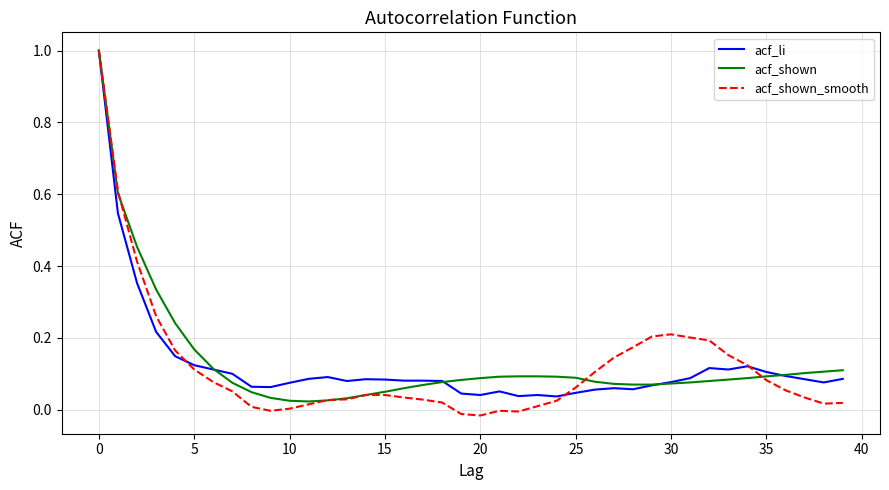

What is the greatest value displayed?

1.0